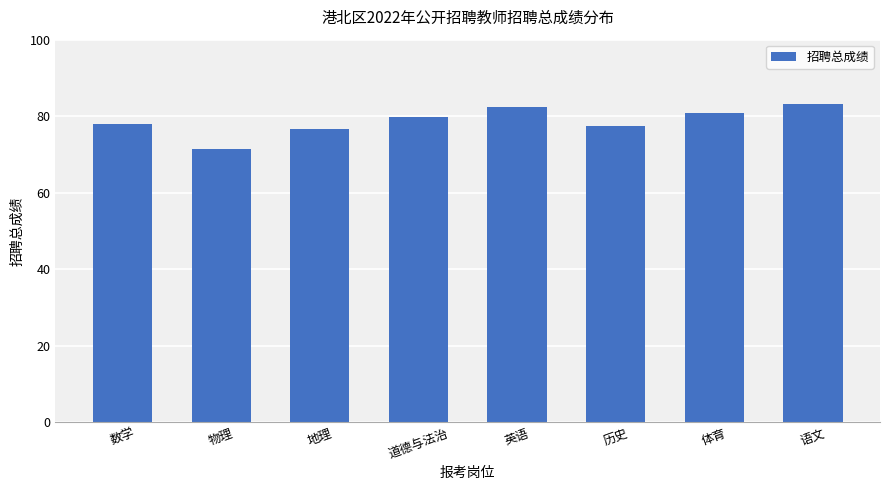

What is the maximum value shown in the chart?

83.1